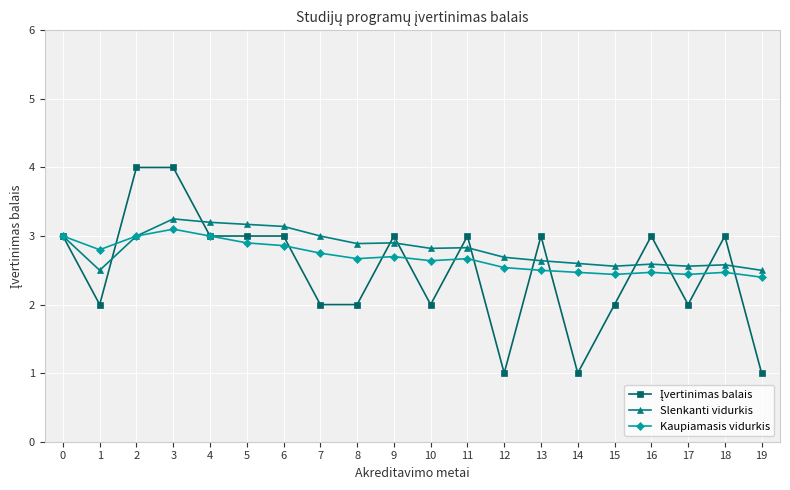

What is the smallest value displayed?

1.0